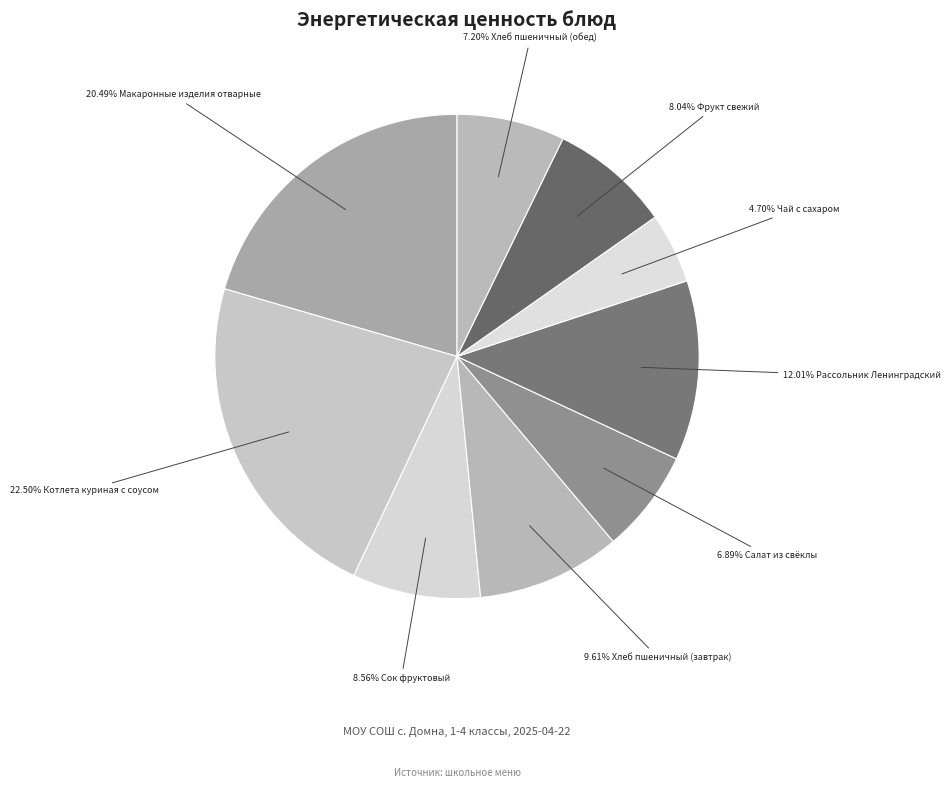

Count the number of slices in the pie.

9